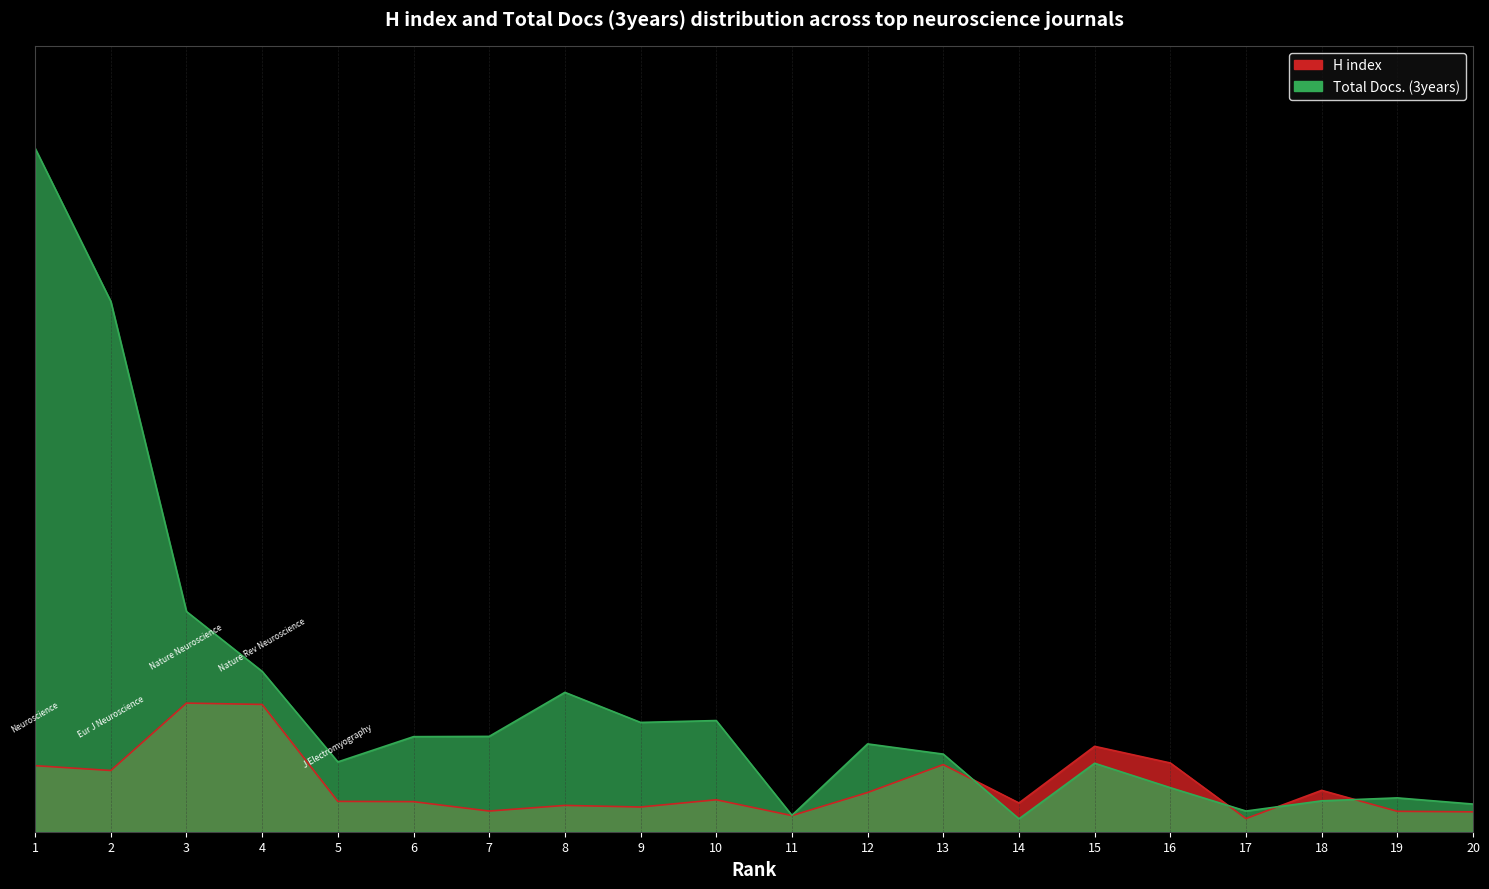

Which series has the widest spread of values?

Total Docs. (3years)